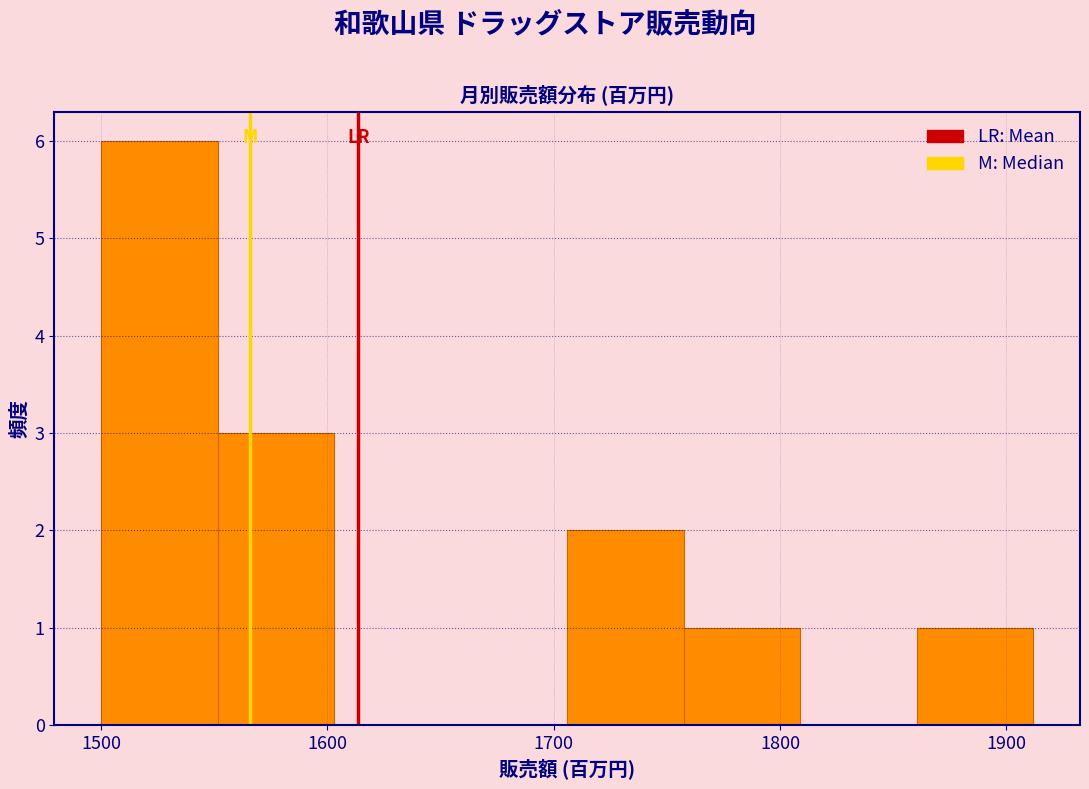

Reading left to right, transcribe this chart: for each bar, give the range it covers on the x-axis and its height. Neither the bar edges nor the heights are printed on the chart, so give them approximately, as read against the axes.

1500 to 1550: 6
1550 to 1600: 3
1600 to 1650: 0
1650 to 1710: 0
1710 to 1760: 2
1760 to 1810: 1
1810 to 1860: 0
1860 to 1910: 1